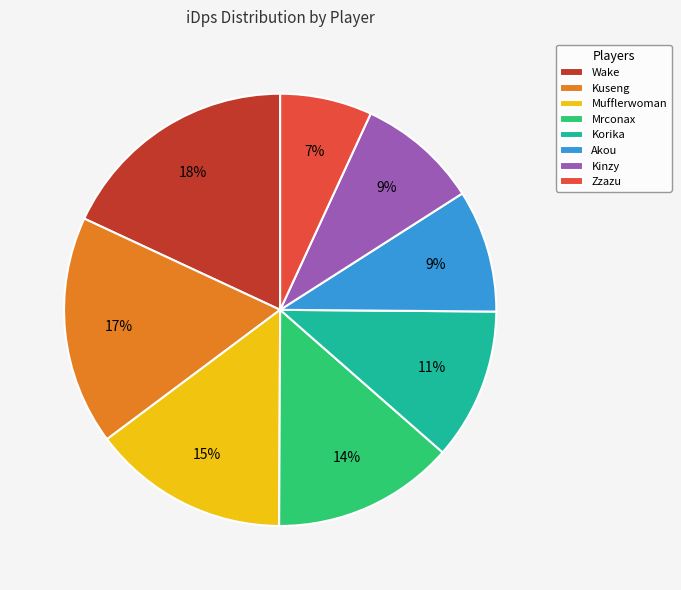

The Zzazu slice represents 1% of the pie. True or false?

False